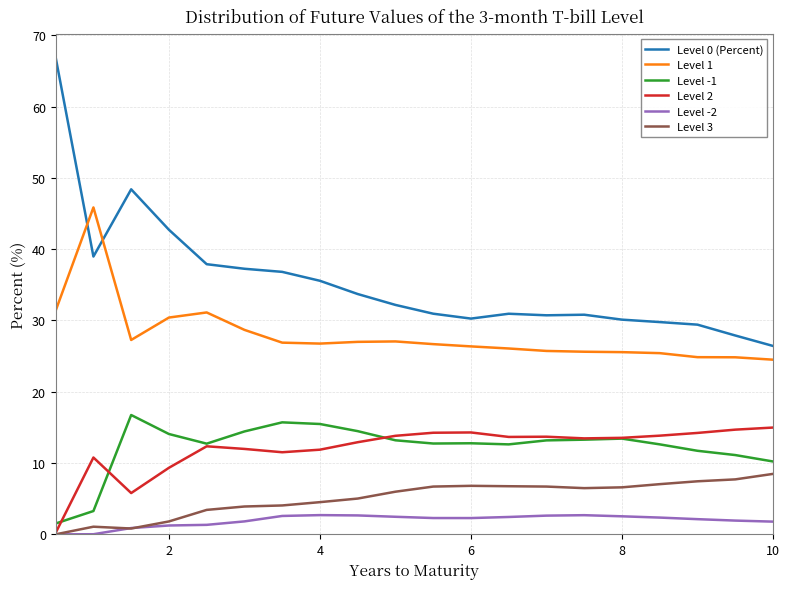

What is the average value of the Level 1 series?

27.9